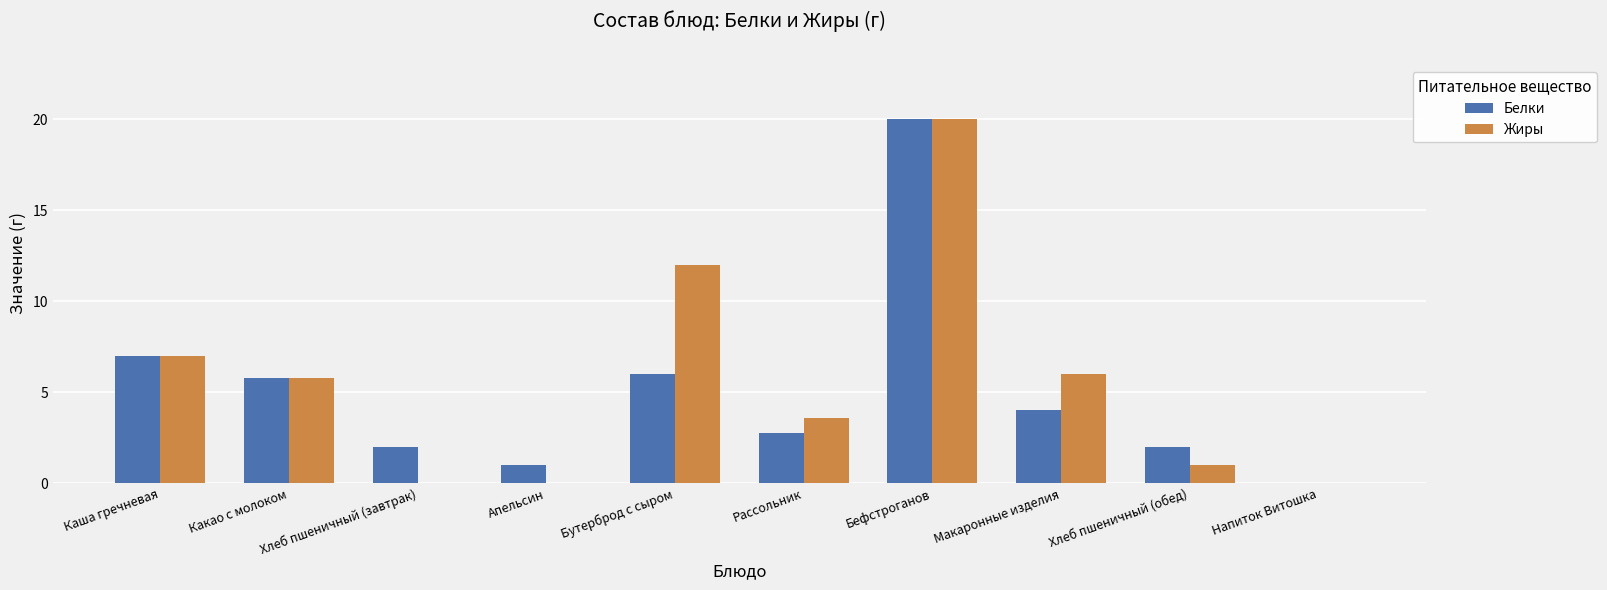

Reading left to right, transcribe all the data shown in this chart.

Белки: 7.0	5.8	2.0	1.0	6.0	2.7	20.0	4.0	2.0	0.0
Жиры: 7.0	5.8	0.0	0.0	12.0	3.6	20.0	6.0	1.0	0.0